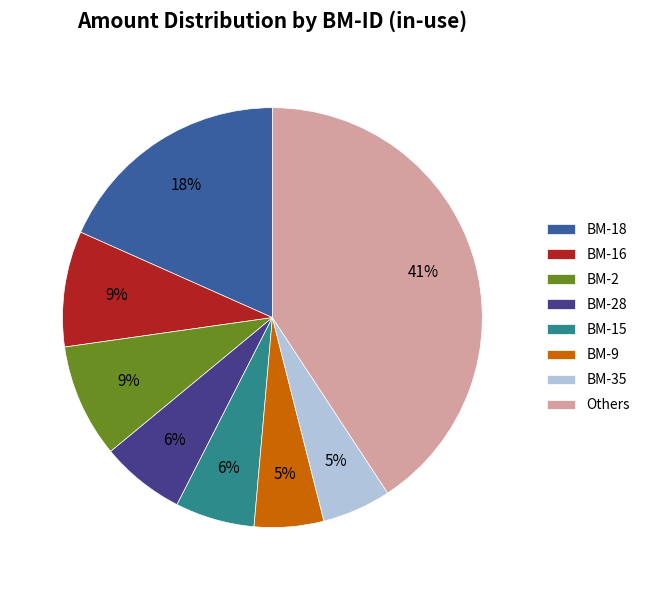

To the nearest percent, what is the average slice percentage?

12%